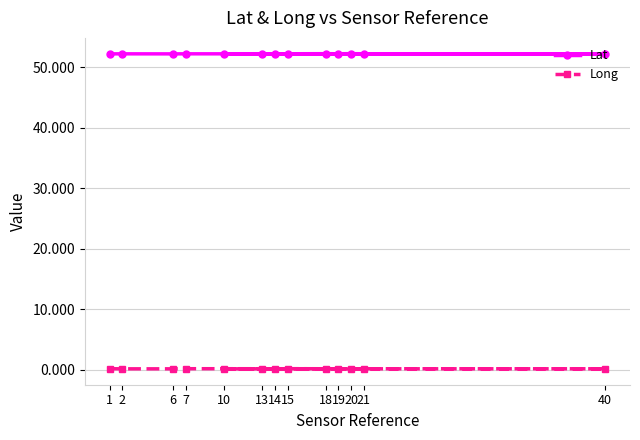

Is the value of Long at 40 greater than the value of Lat at 6?

No